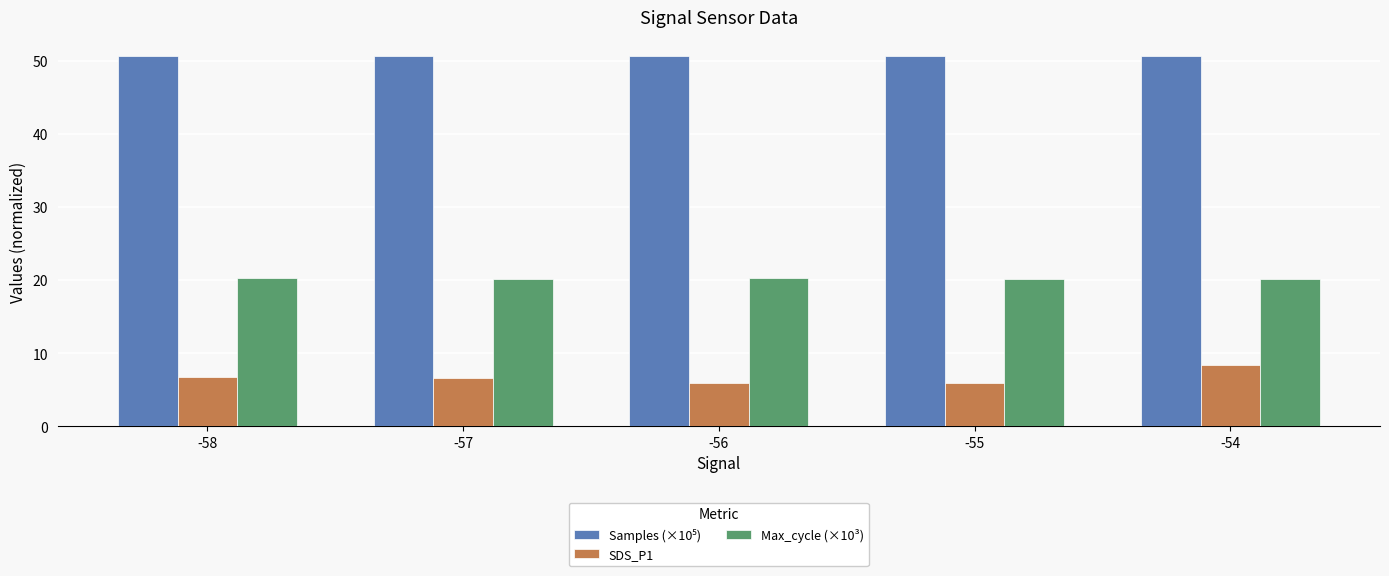

True or false: Max_cycle (×10³) has a value of 20.2 at -55.

True